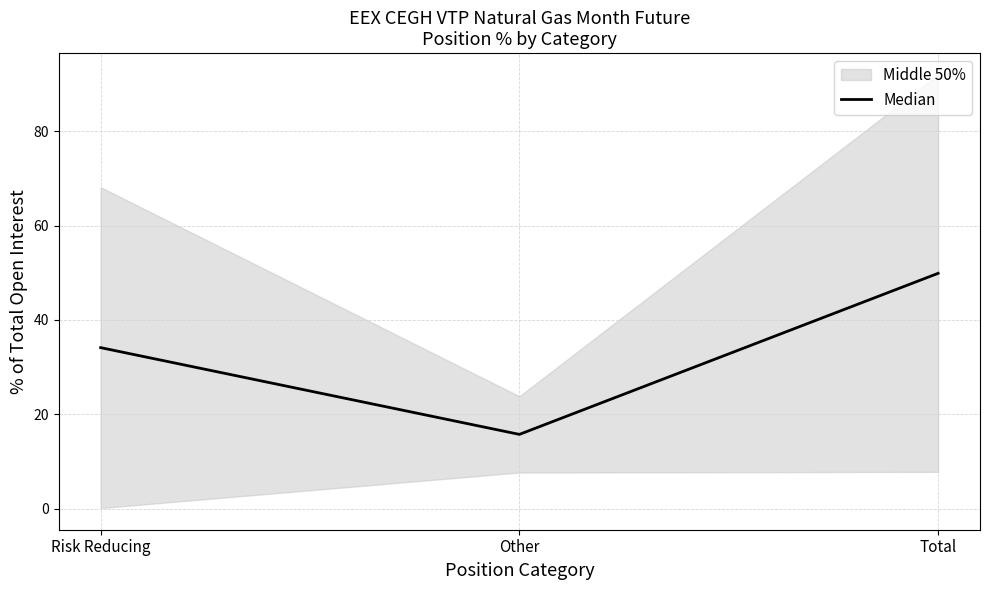

The chart shows a value of 28.2 at Other. True or false?

False